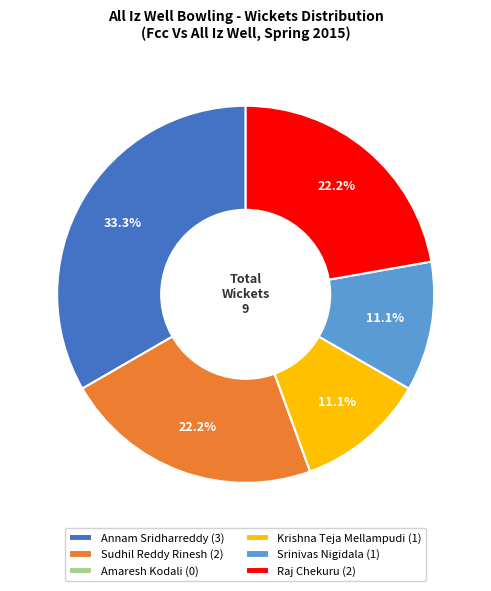

To the nearest percent, what is the difference between the largest and smallest slice percentages?

33%